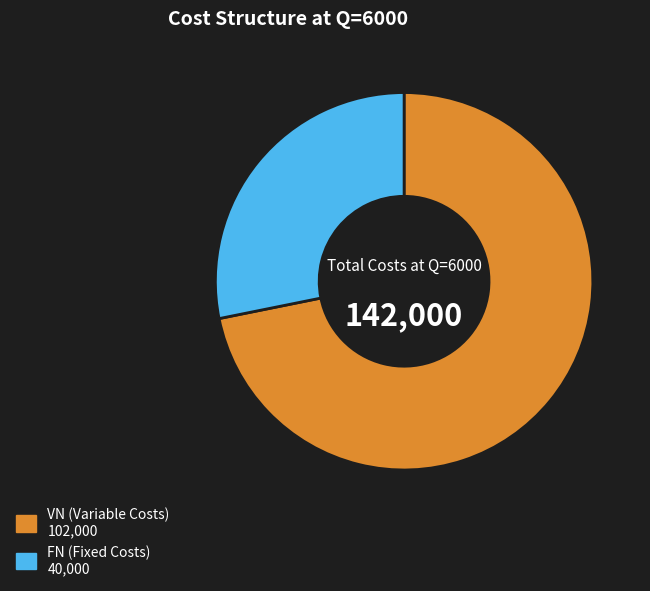

Is there a majority slice in this chart?

Yes